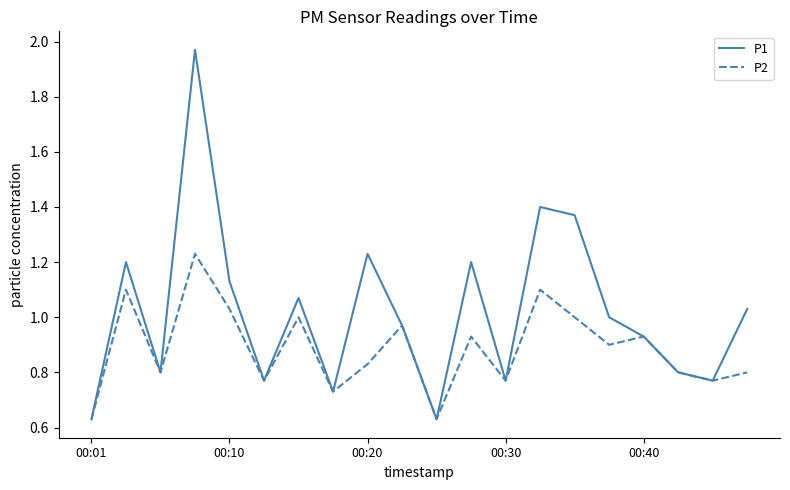

Which series has the largest range (max minus min)?

P1